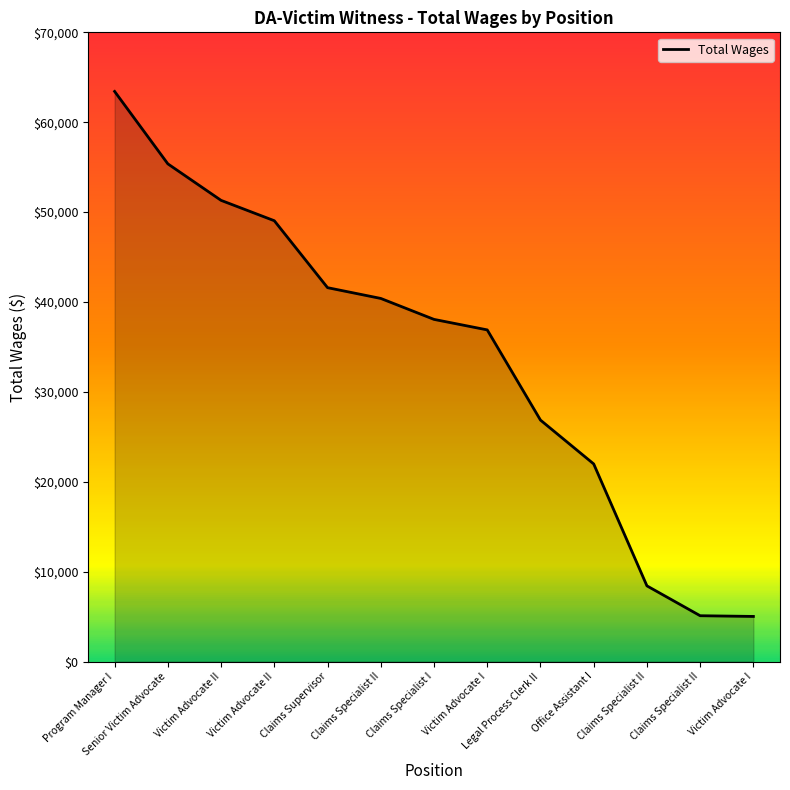

Does the chart display data point markers on the line(s)?

No